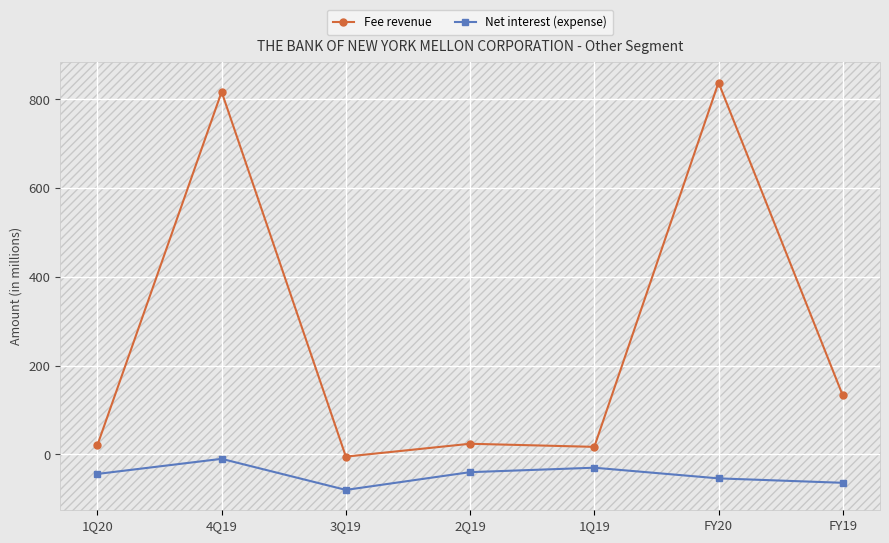

List the series in order of their overall mean, lowest first.

Net interest (expense), Fee revenue